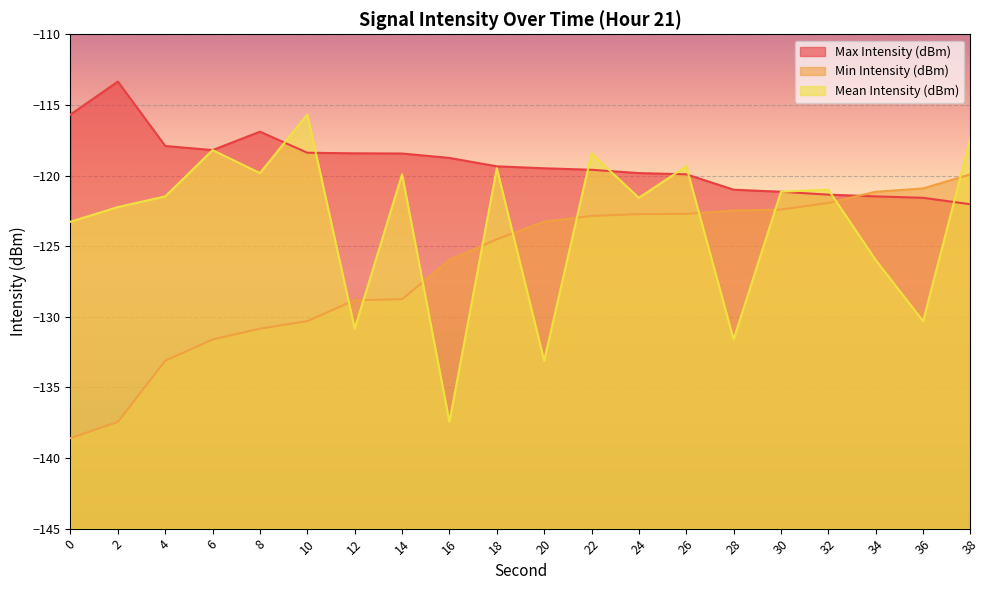

What is the sum of the Mean Intensity (dBm) values at 24 and 32?

-242.6